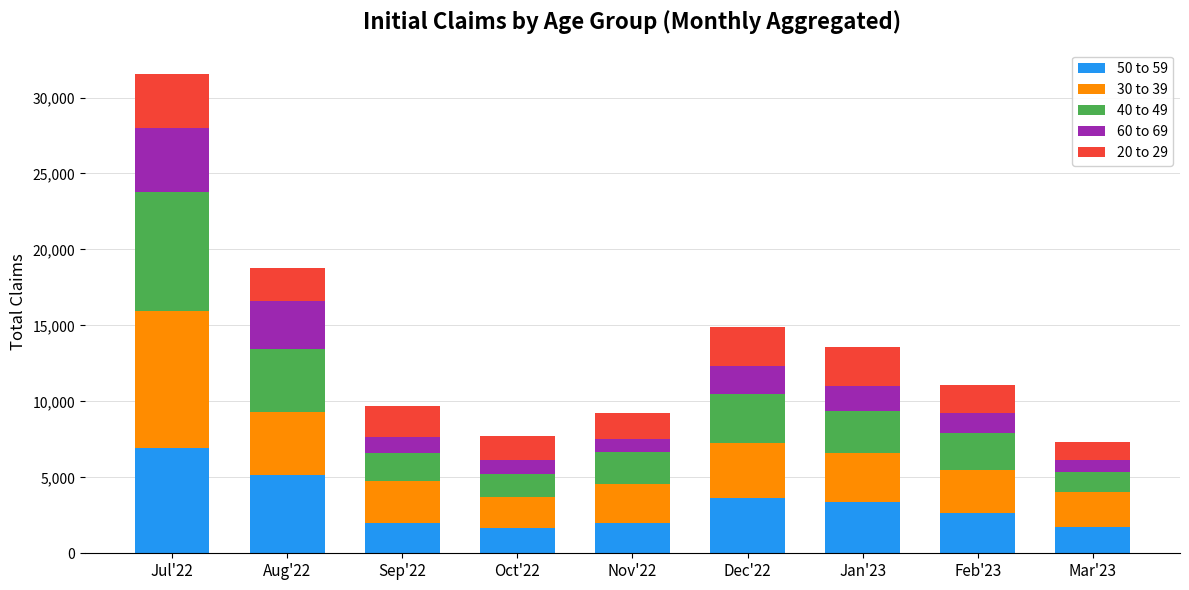

What is the highest value of the 50 to 59 series?

6955